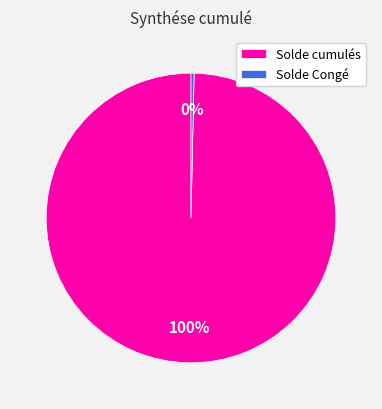

What is the largest slice in the pie chart?

Solde cumulés